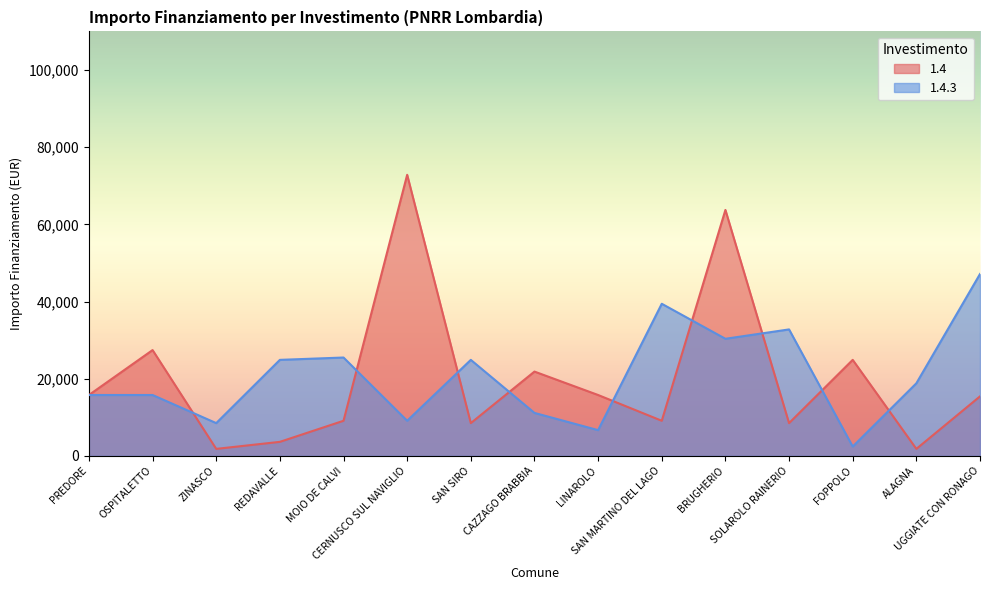

How many lines are shown in the chart?

2